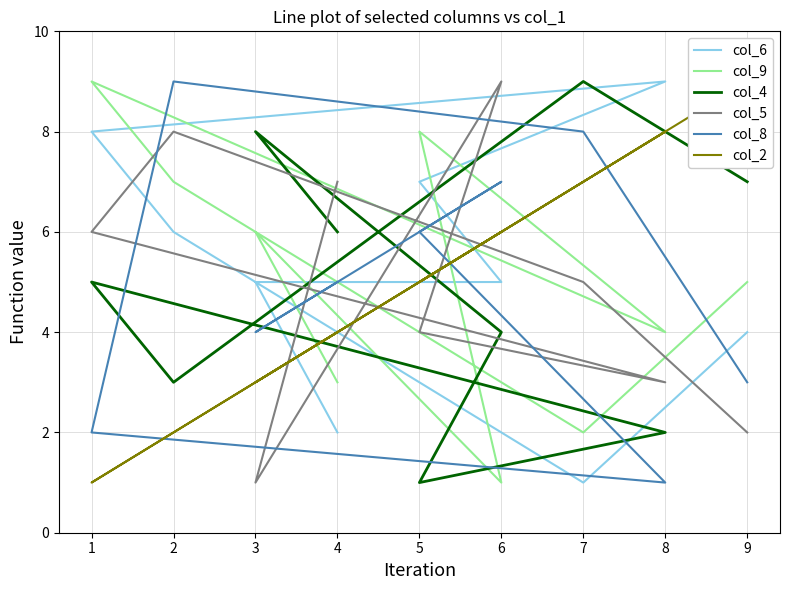

What is the average value of the col_5 series?

5